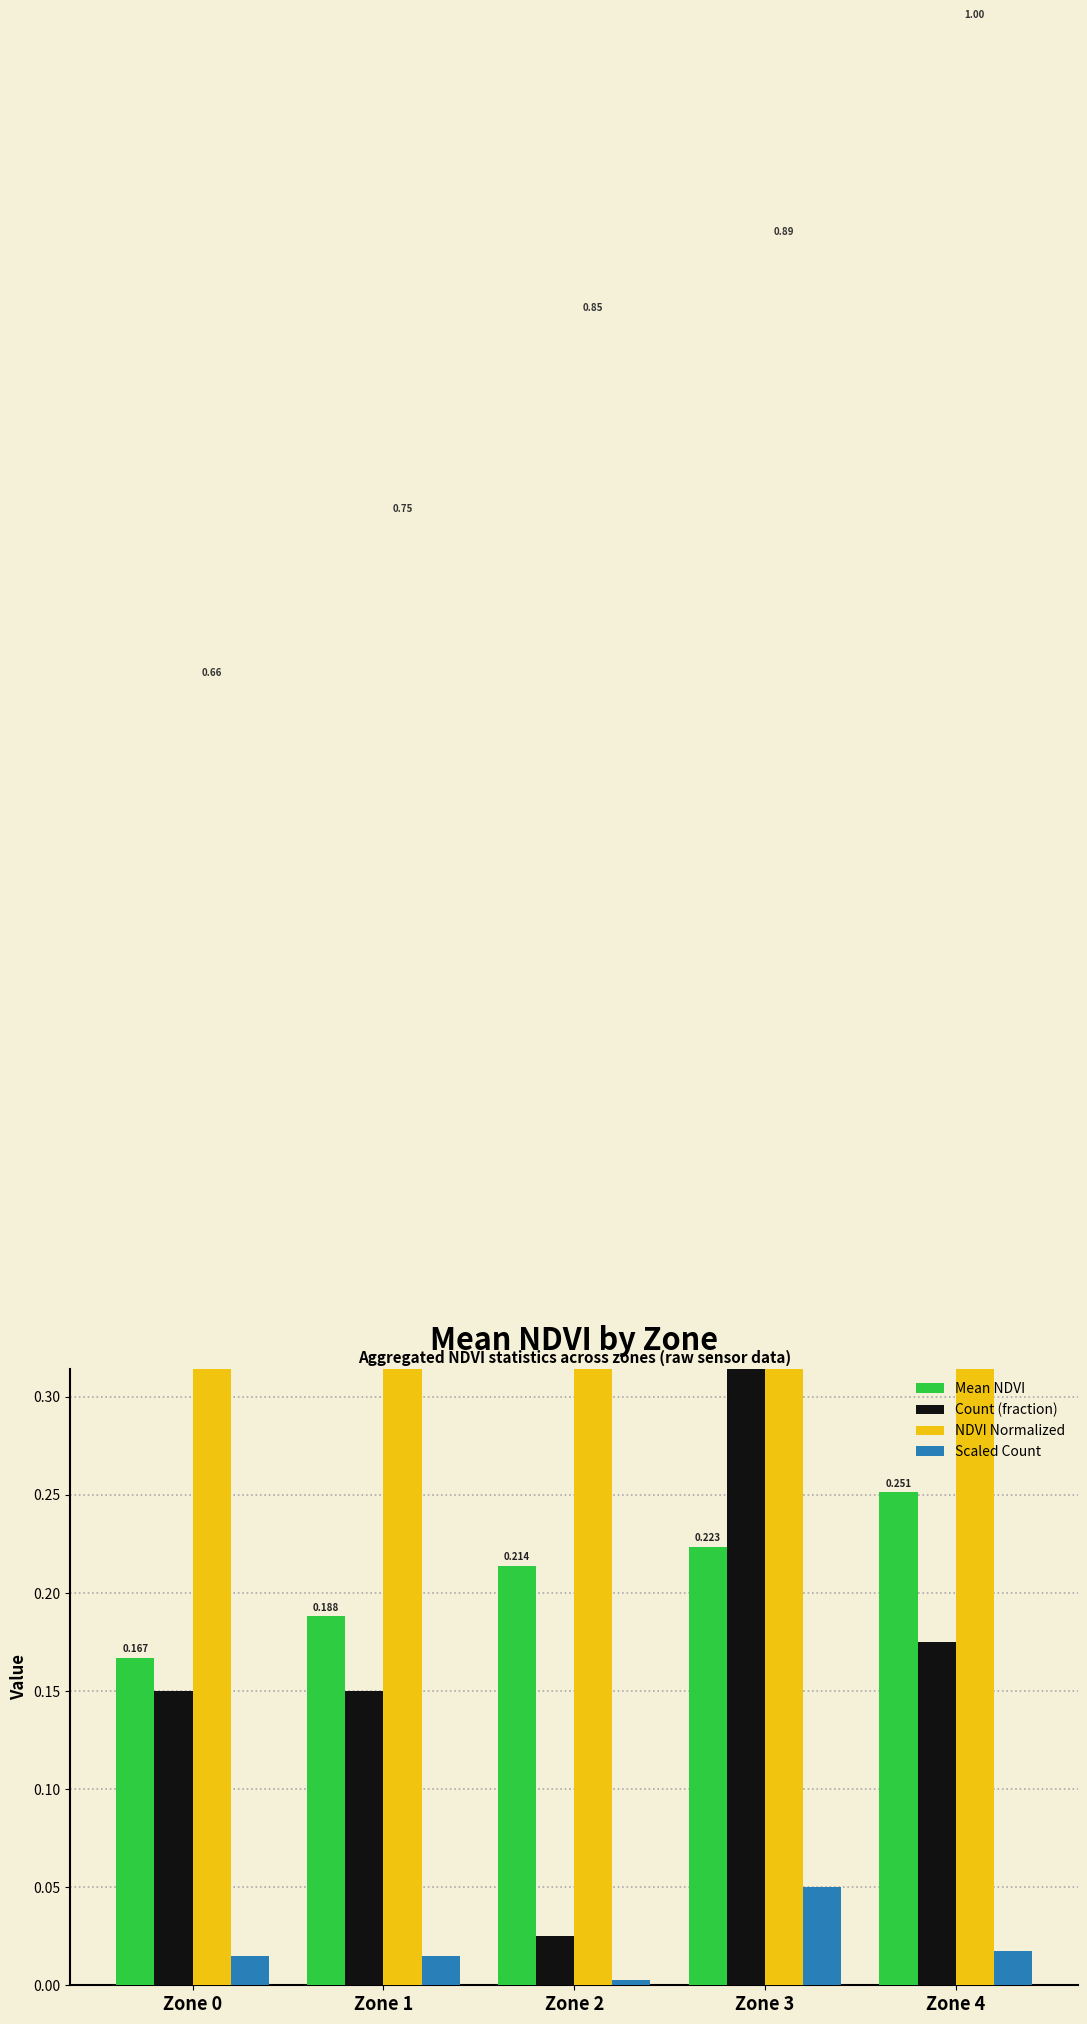

Reading left to right, extract all data points from this chart.

Mean NDVI: 0.2	0.2	0.2	0.2	0.3
Count (fraction): 0.1	0.1	0.0	0.5	0.2
NDVI Normalized: 0.7	0.7	0.9	0.9	1.0
Scaled Count: 0.0	0.0	0.0	0.1	0.0